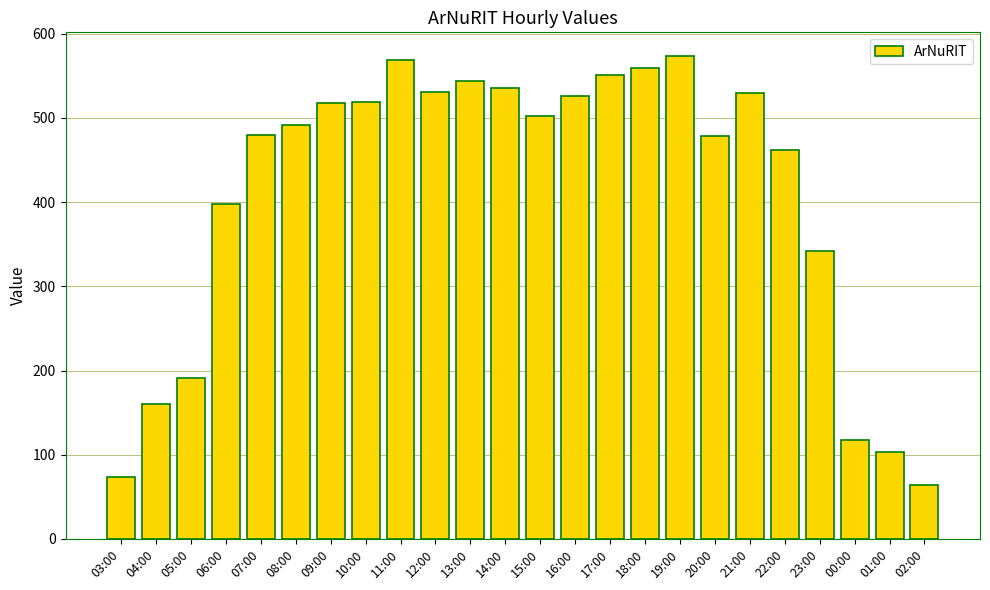

At which label is the value closest to 318?

23:00